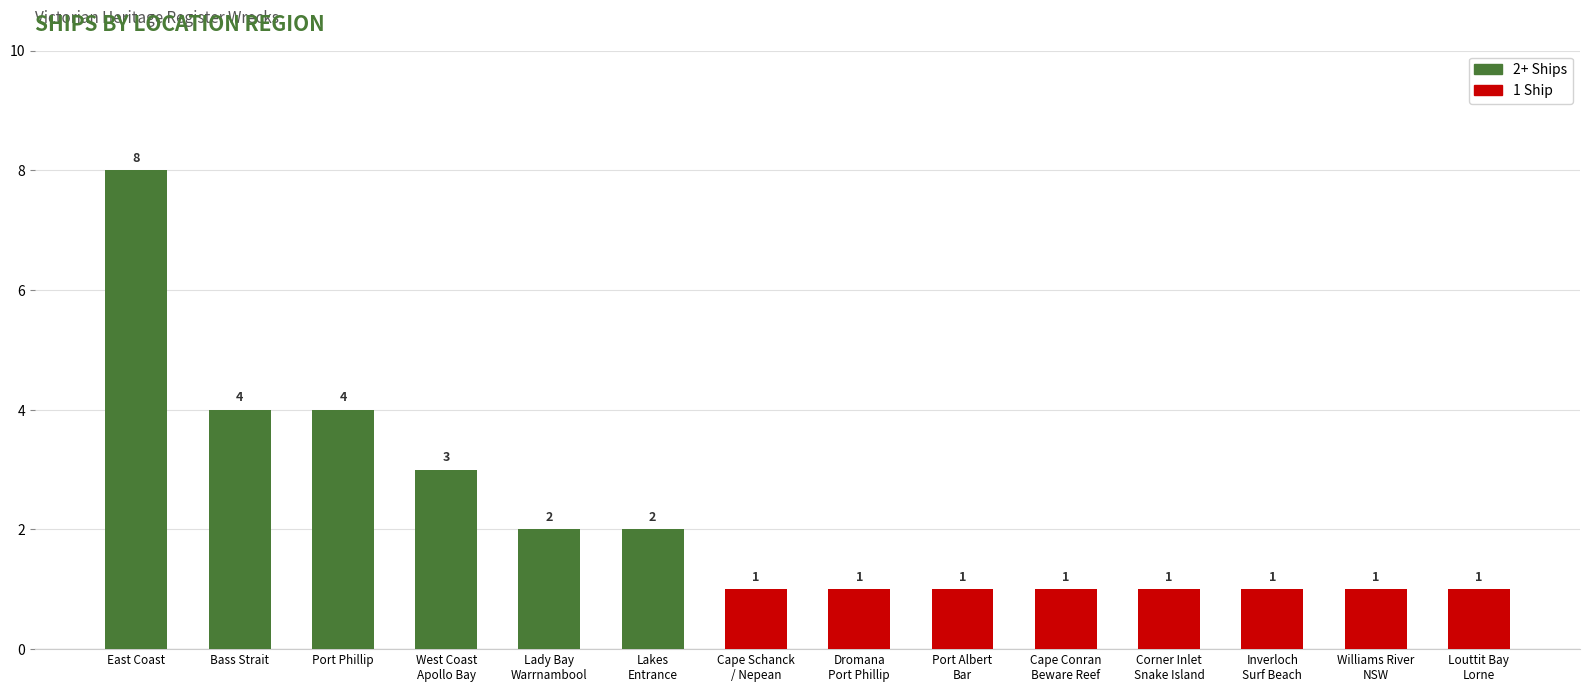

How many data points are above 1?

6